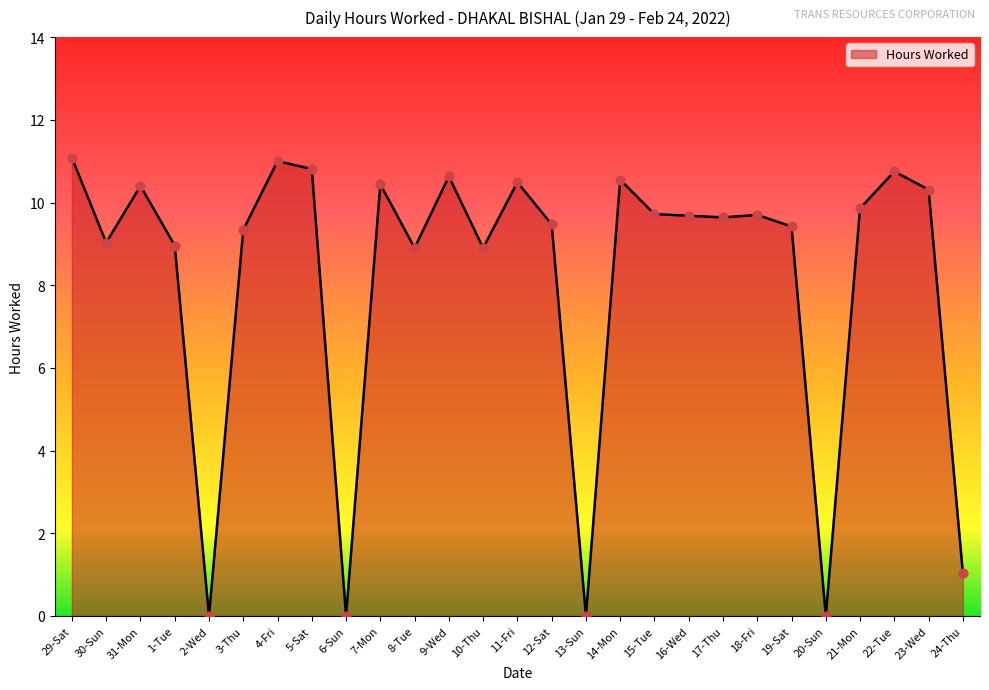

Between 16-Wed and 30-Sun, which is larger?

16-Wed